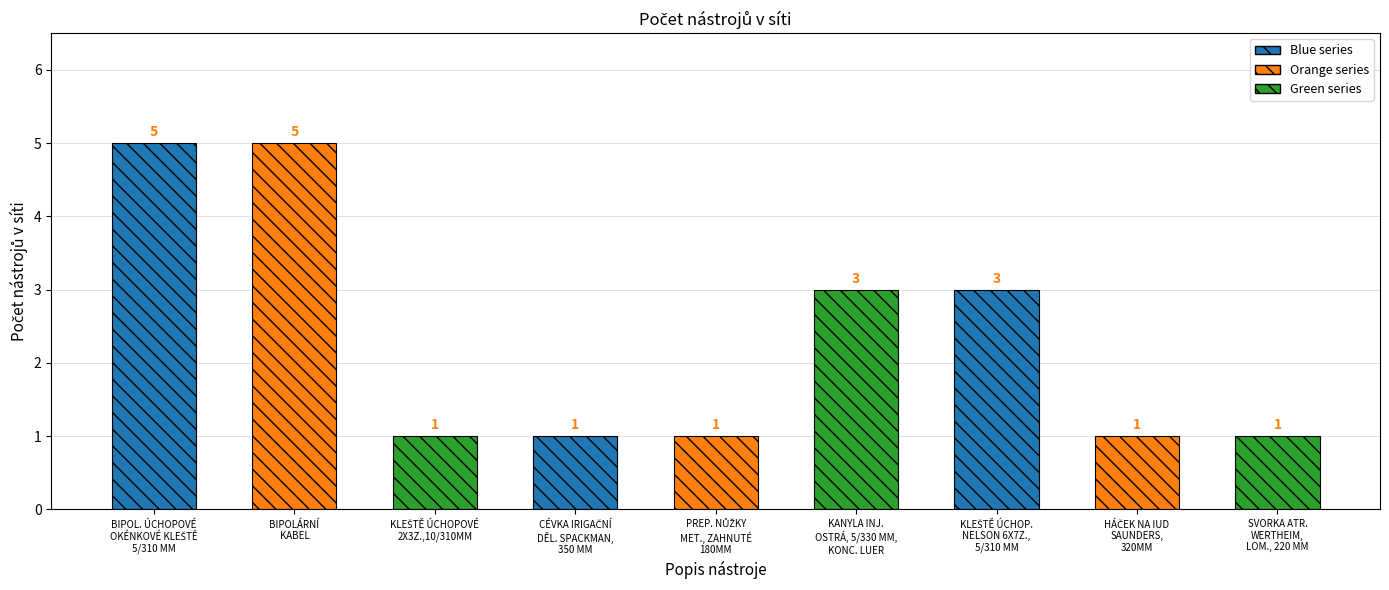

What is the smallest value displayed?

1